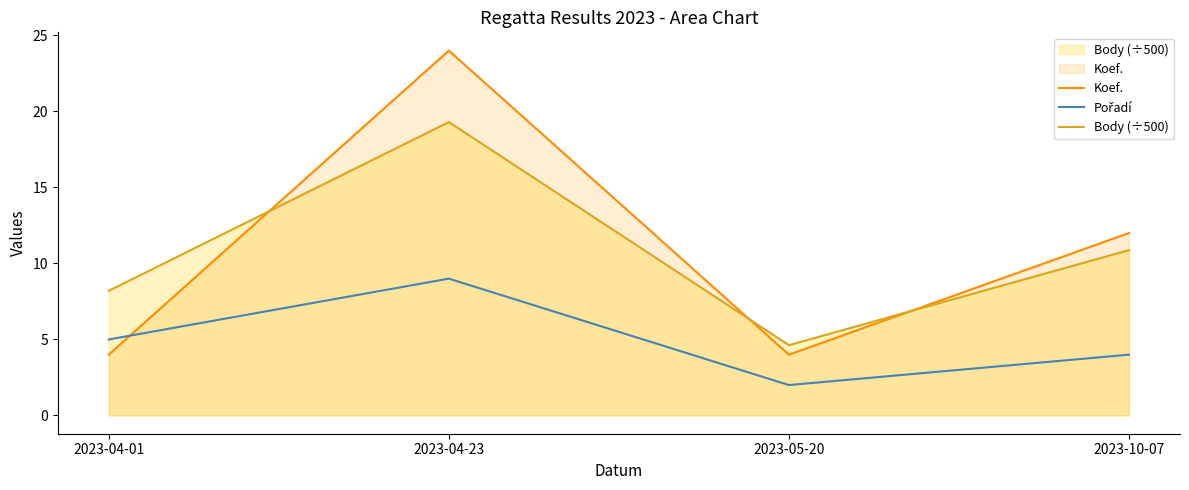

What is the sum of the Pořadí values at 2023-05-20 and 2023-04-01?

7.0